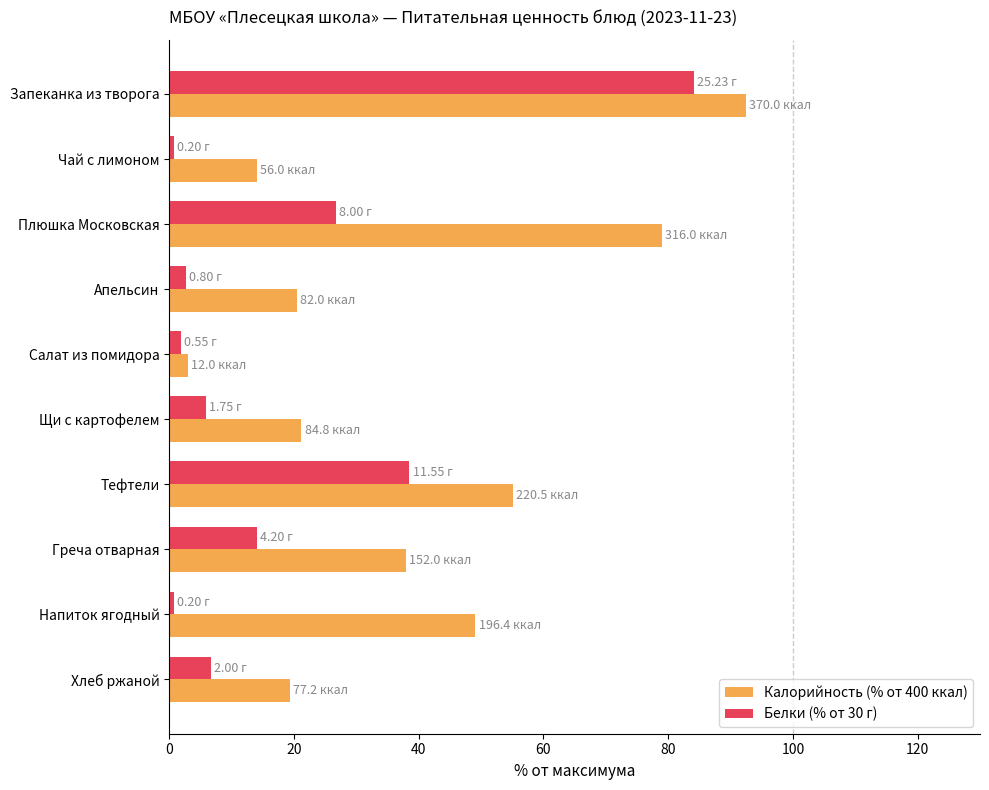

Rank the series by their maximum value, from lowest to highest.

Белки (% от 30 г), Калорийность (% от 400 ккал)